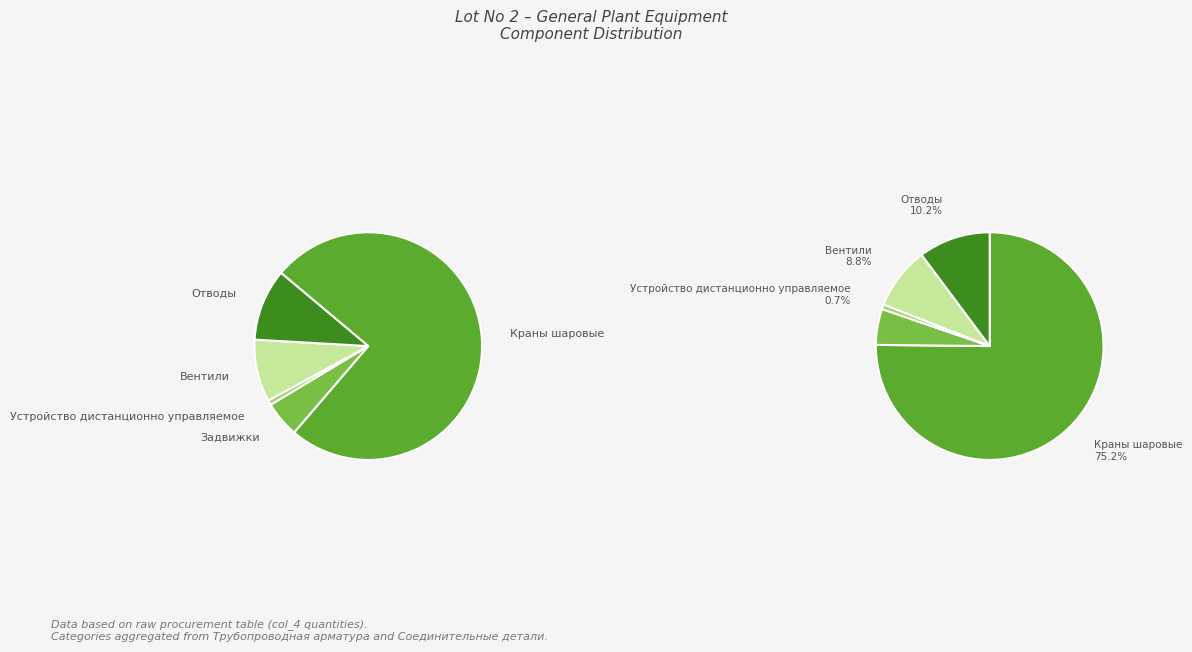

Is it true that Краны шаровые is 75% of the pie?

True